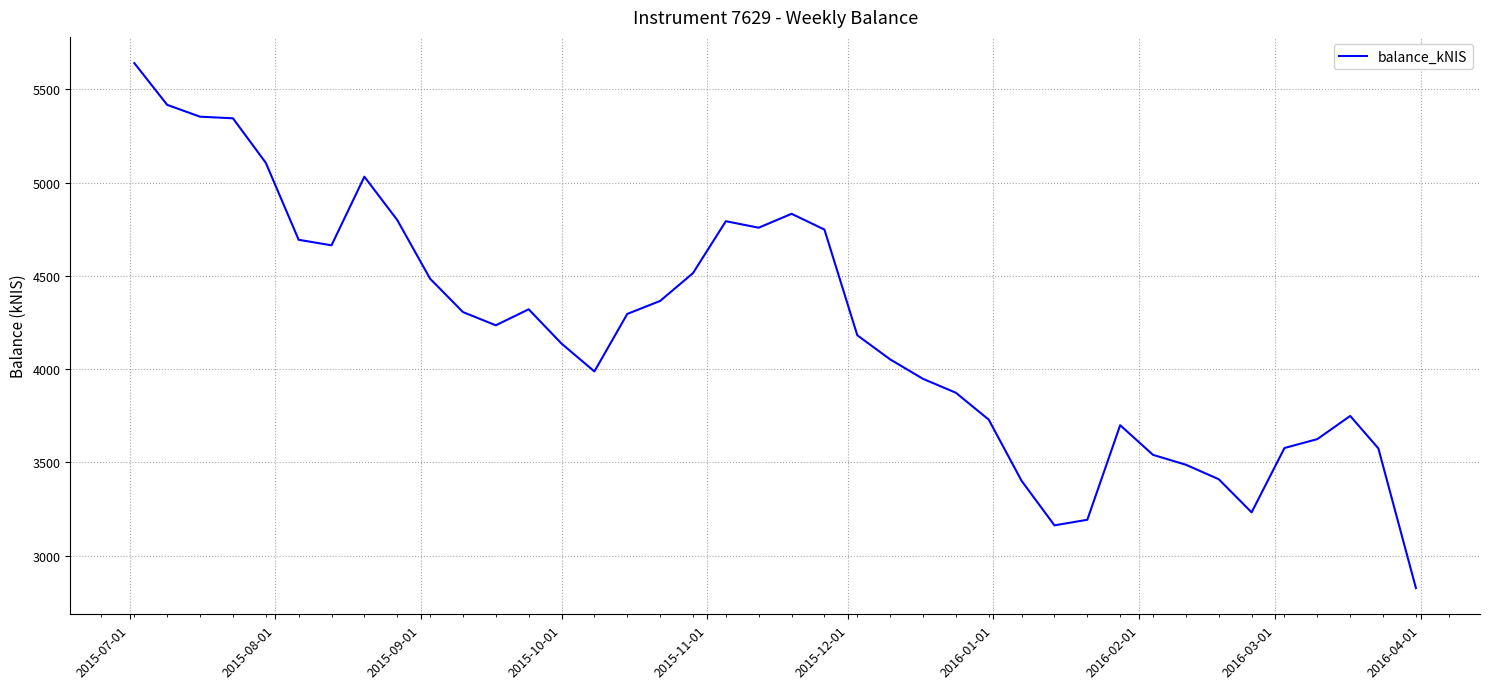

What is the smallest value displayed?

2826.2